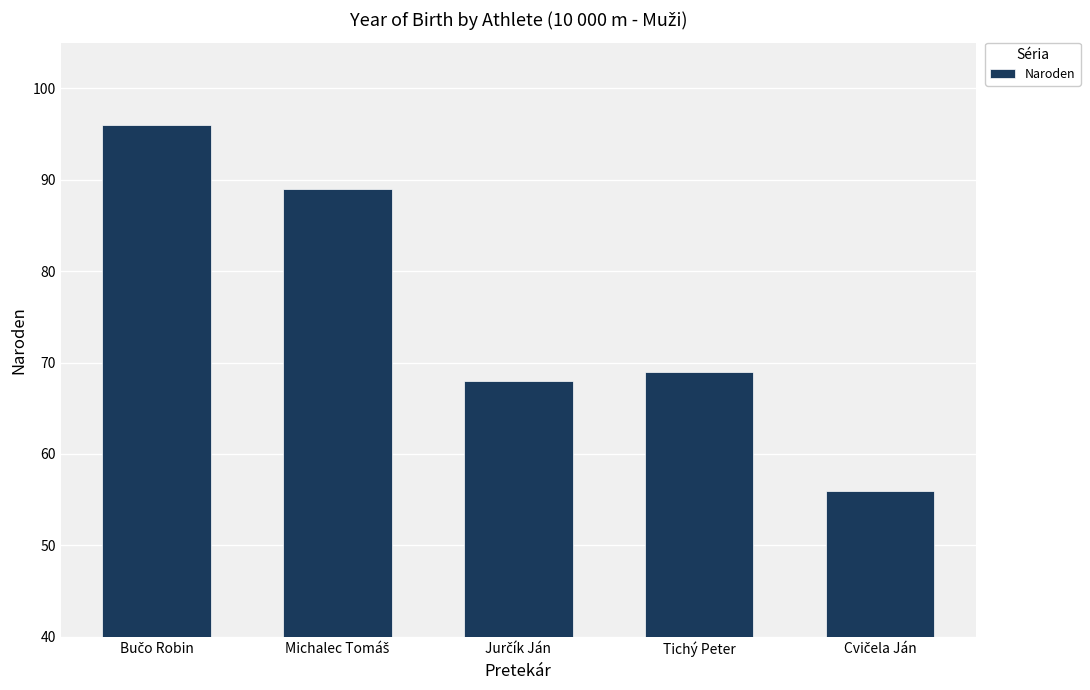

What is the greatest value displayed?

96